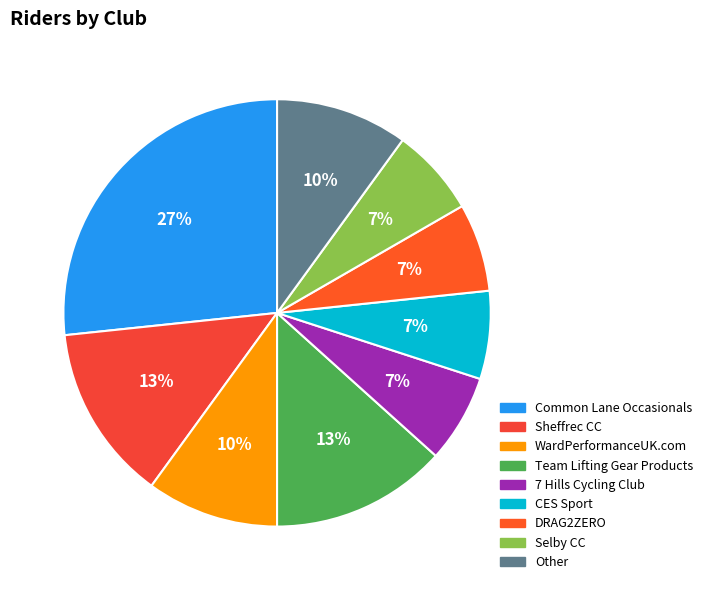

Rank the categories by value from highest to lowest.

Common Lane Occasionals, Sheffrec CC, Team Lifting Gear Products, WardPerformanceUK.com, Other, 7 Hills Cycling Club, CES Sport, DRAG2ZERO, Selby CC